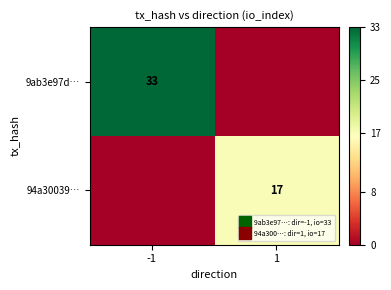

At -1, list the series in order from smallest to largest.

94a30039…, 9ab3e97d…